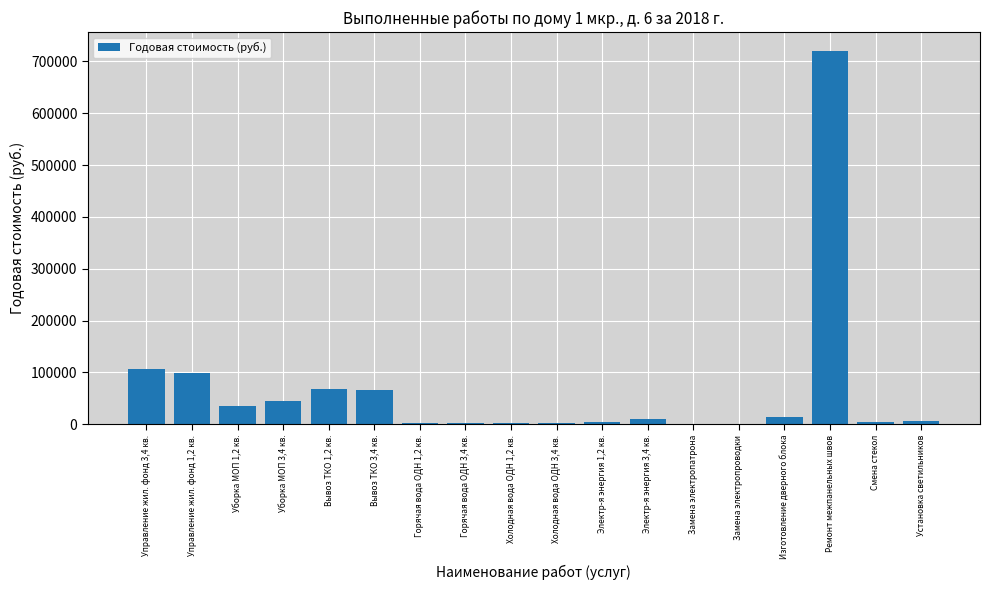

Count the number of values greater than 10871.

9